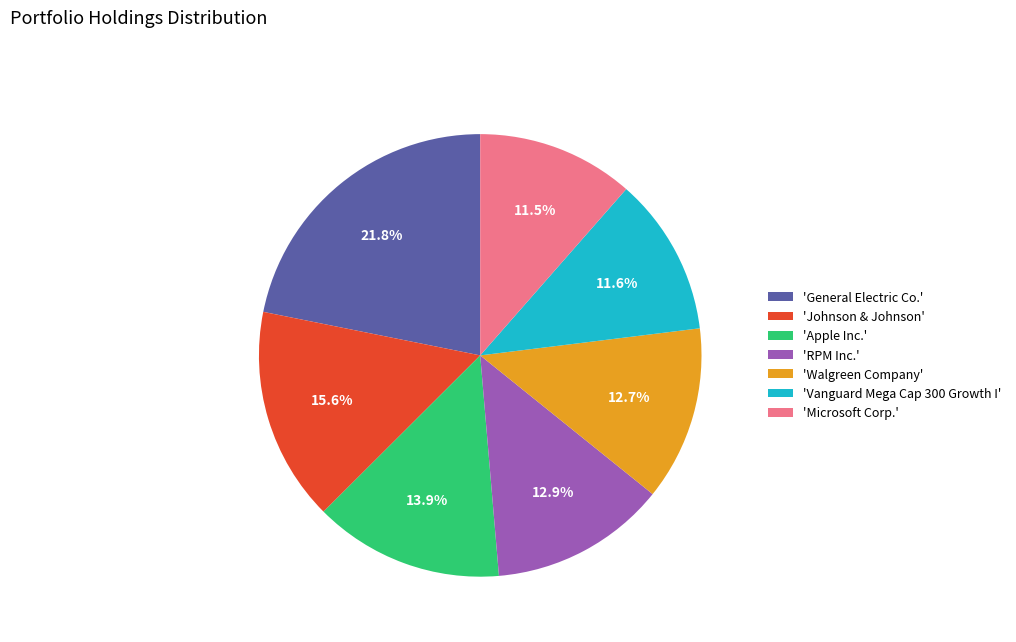

Is there a majority slice in this chart?

No